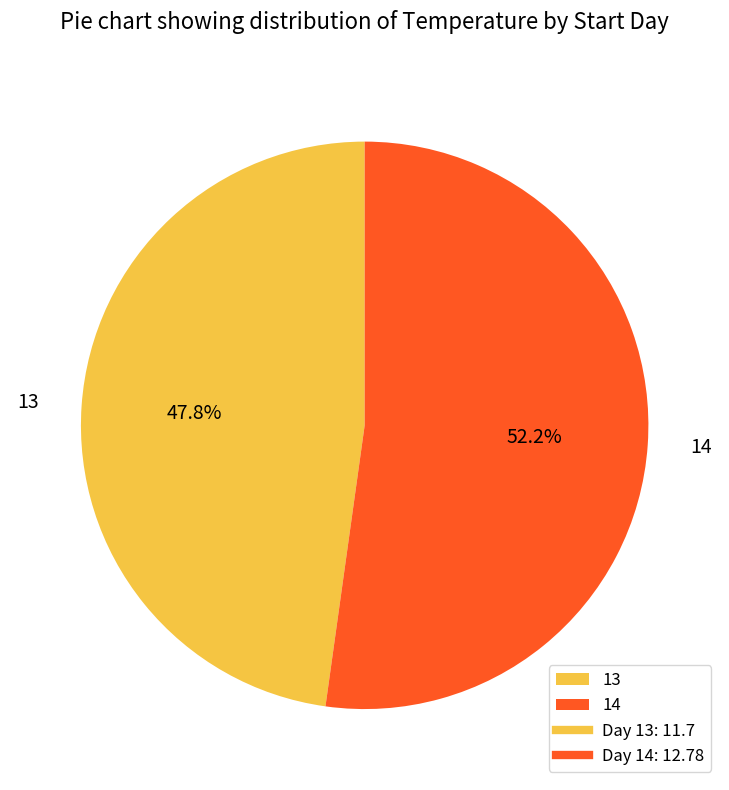

Rank the categories by value from lowest to highest.

13, 14